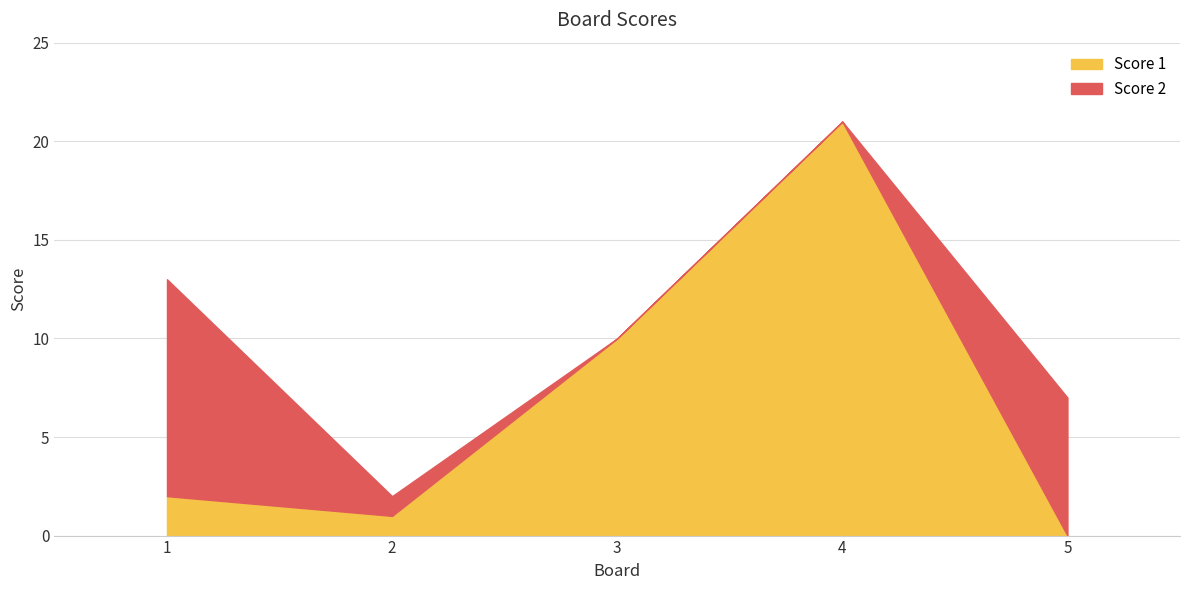

Where do Score 2 and Score 1 first cross each other?

4 and 5